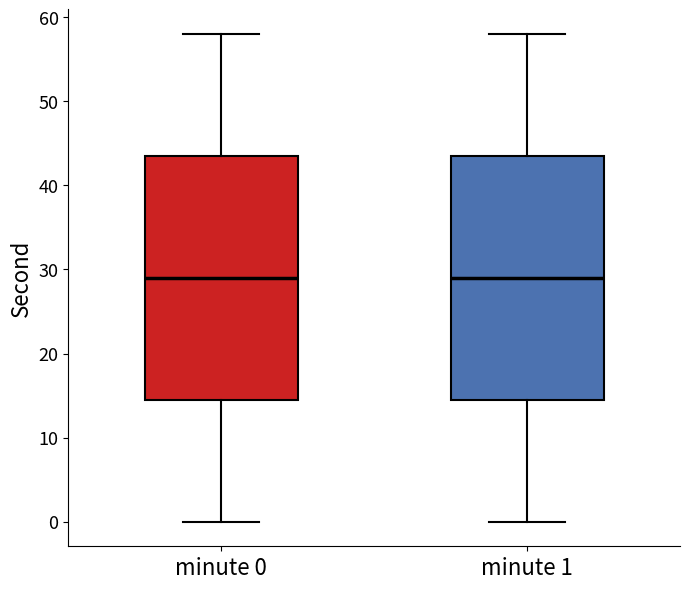

Where is the lower edge of the box for minute 1 on the y-axis? The values are not printed on the chart, so give them approximately, as read against the axis.

15